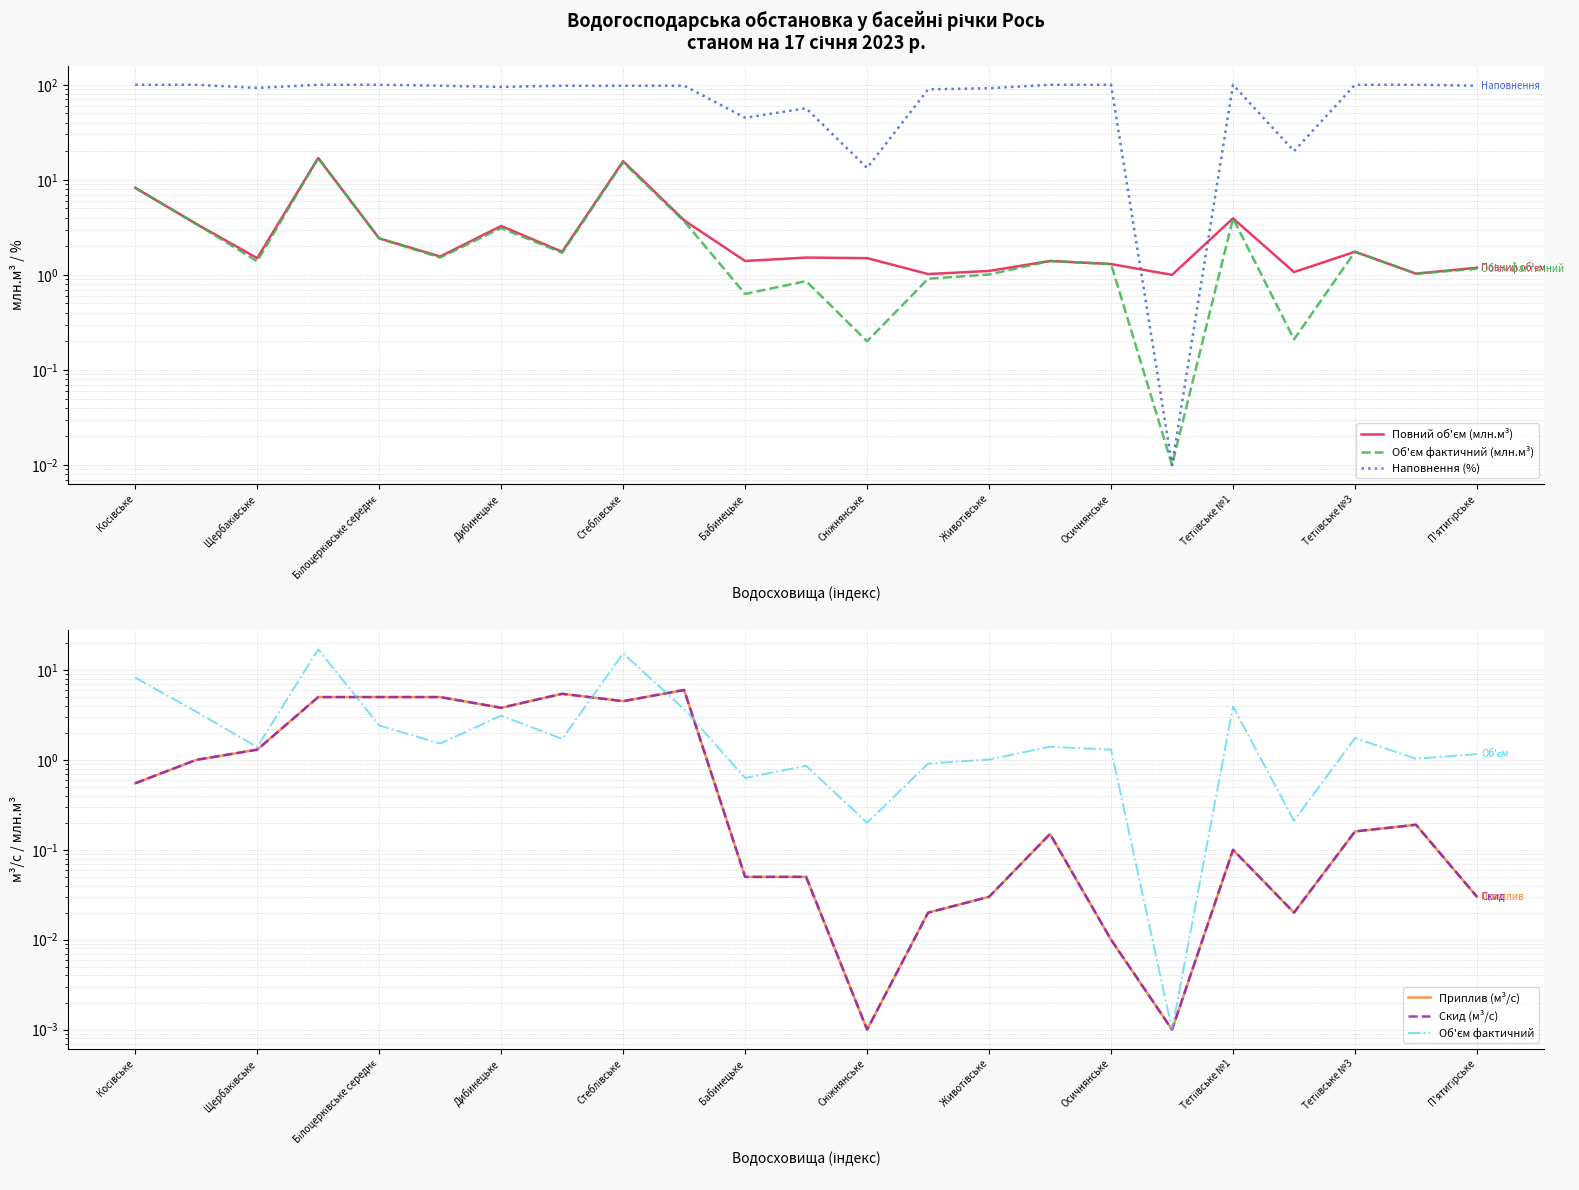

List the series in order of their peak value, highest first.

Наповнення (%), Повний об'єм (млн.м³), Об'єм фактичний (млн.м³), Об'єм фактичний, Приплив (м³/с), Скид (м³/с)